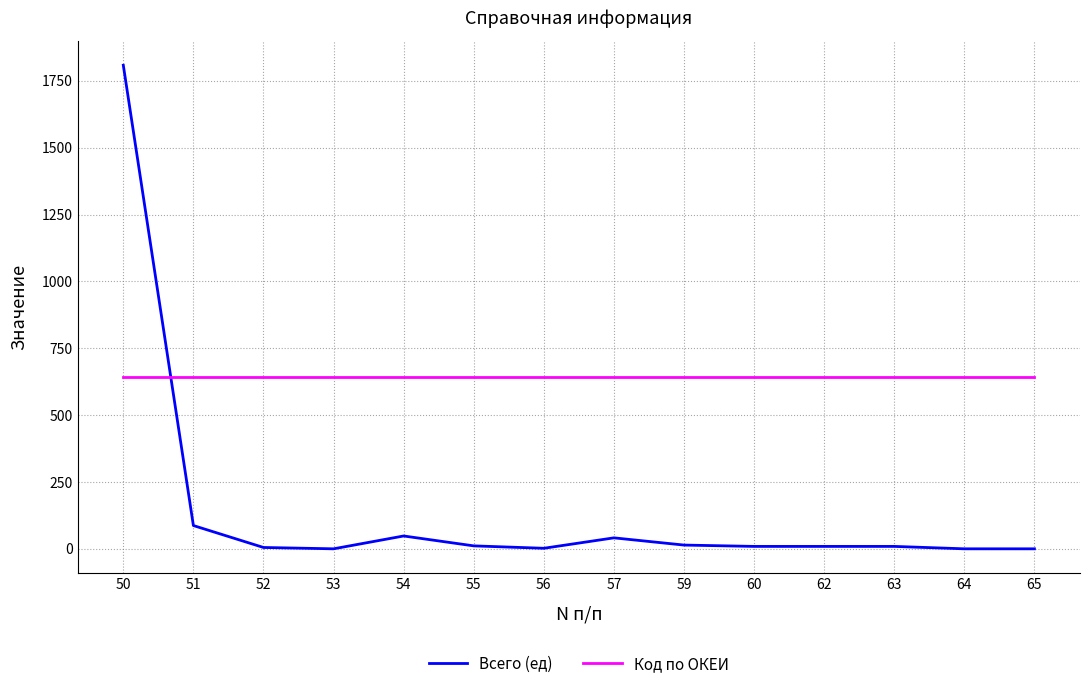

The value of Код по ОКЕИ at 64 is 642. True or false?

True